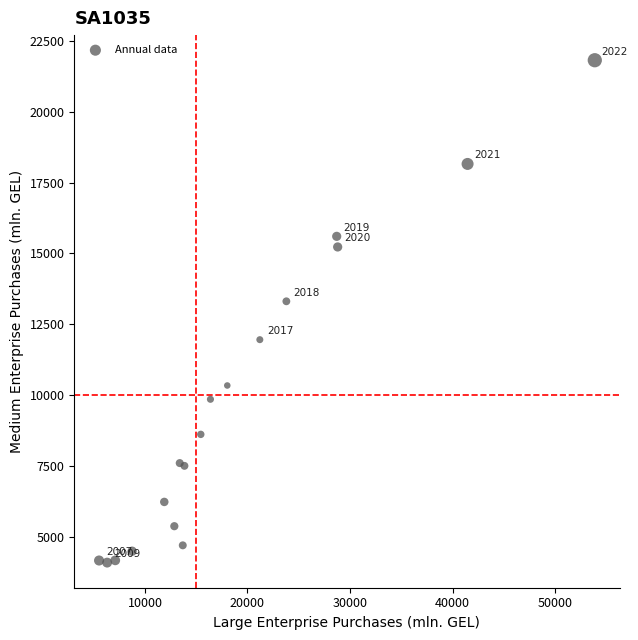

What Y value in the scatter plot is closest to 12955?

13312.0